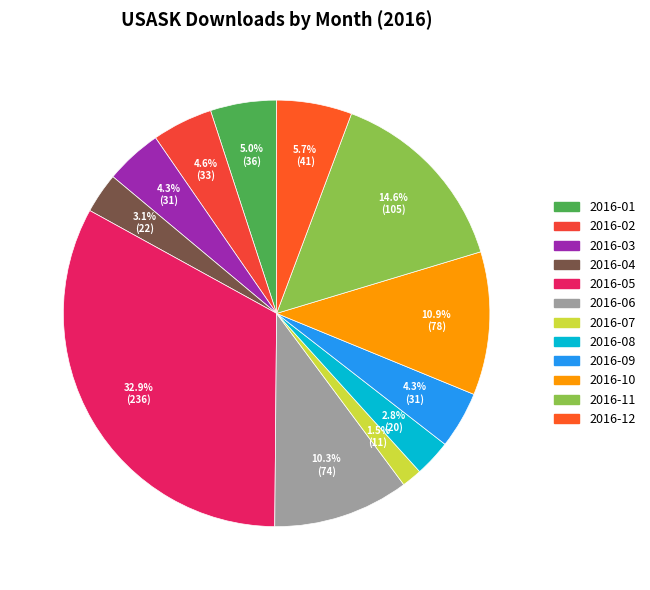

How many segments does this pie chart have?

12